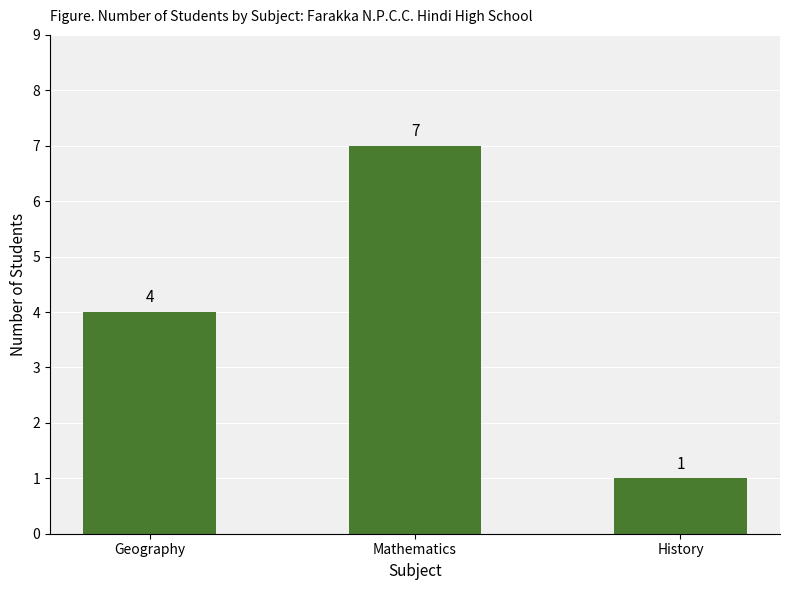

How many distinct data groups are displayed?

1